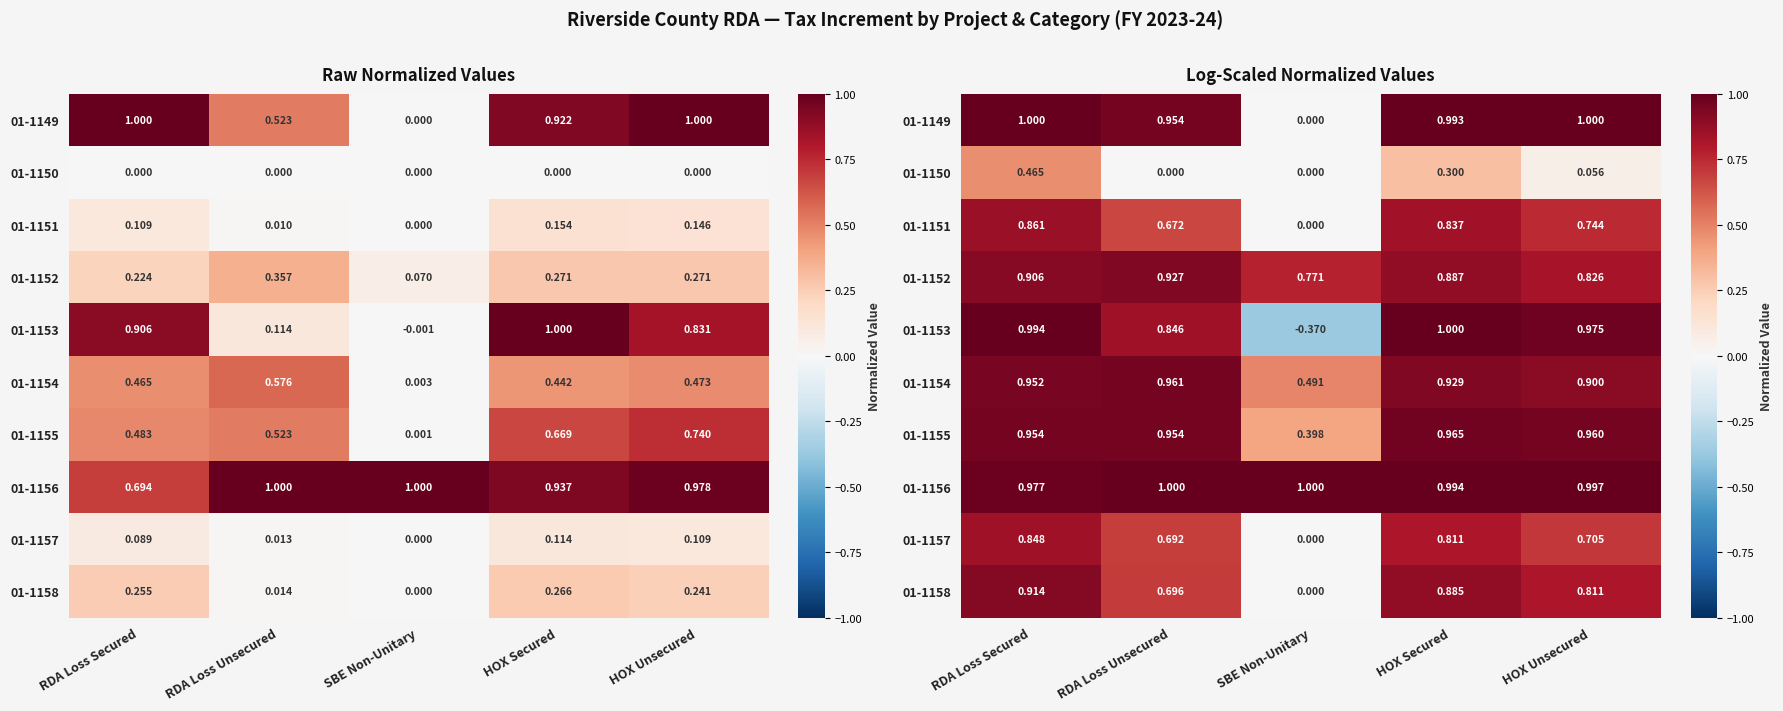

Which series has the largest total across all categories?

01-1156